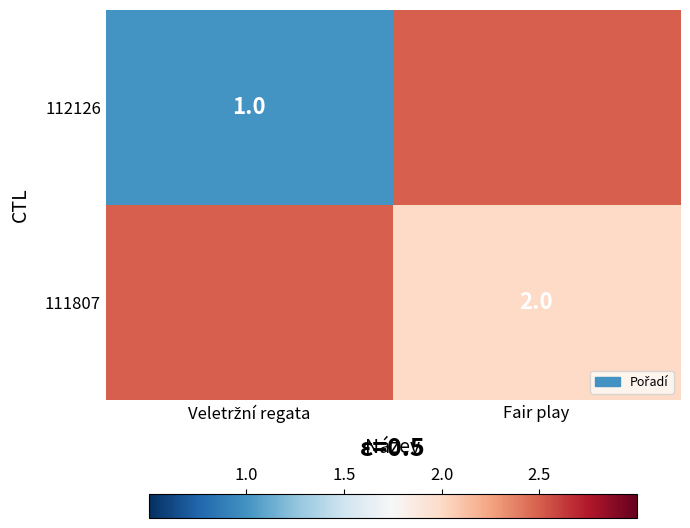

At how many categories does at least one series exceed 1?

2